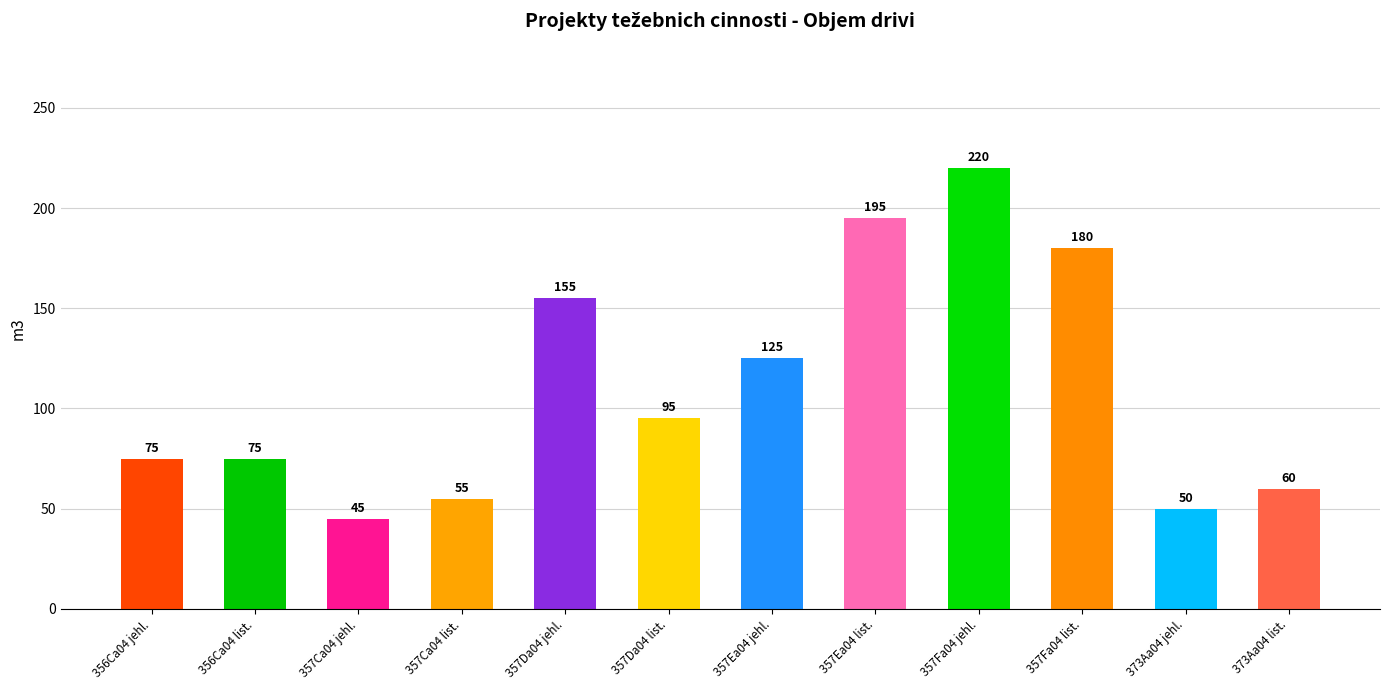

Reading right to left, what are all the values shown in this chart?

60	50	180	220	195	125	95	155	55	45	75	75